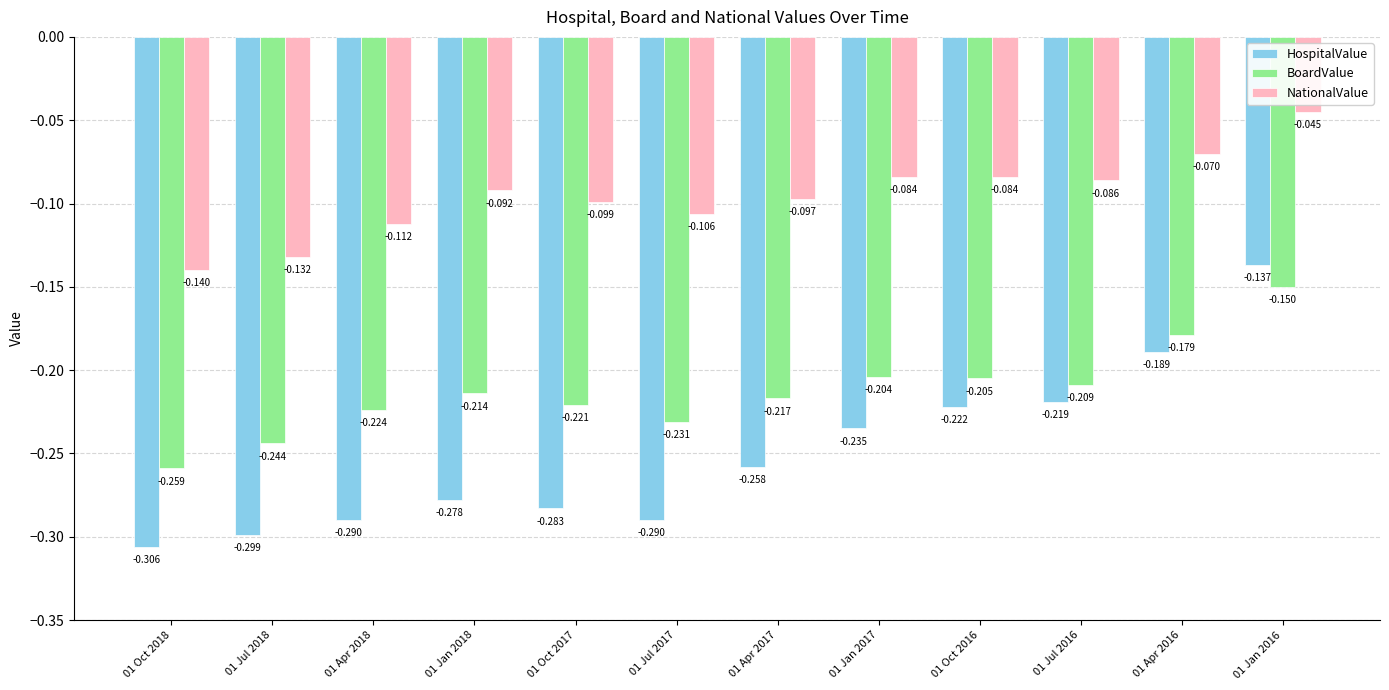

What is the label of the 5th bar from the left?

01 Oct 2017